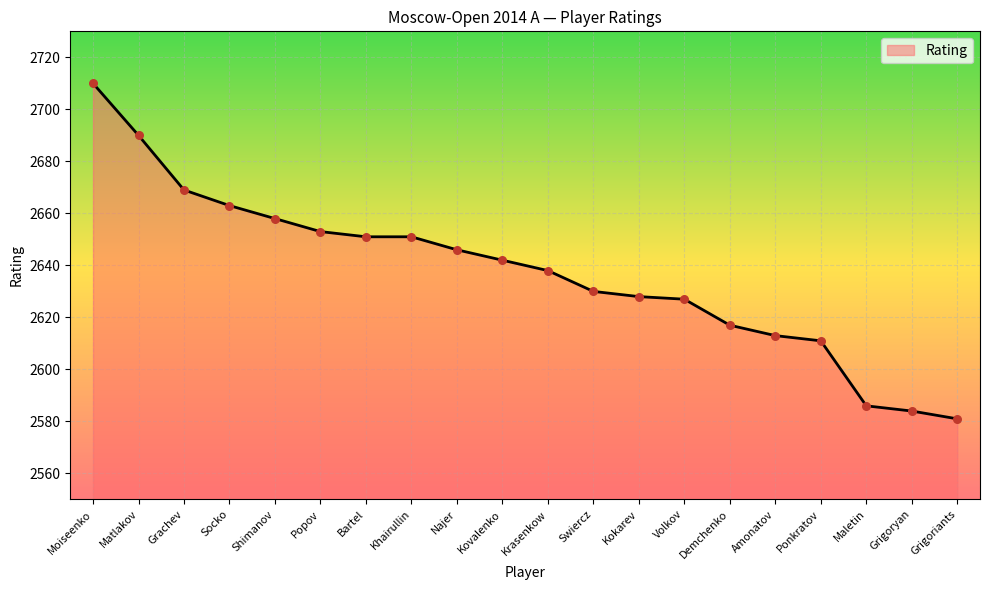

Approximately how many times larger is the value at Khairullin compared to Moiseenko?

1.0